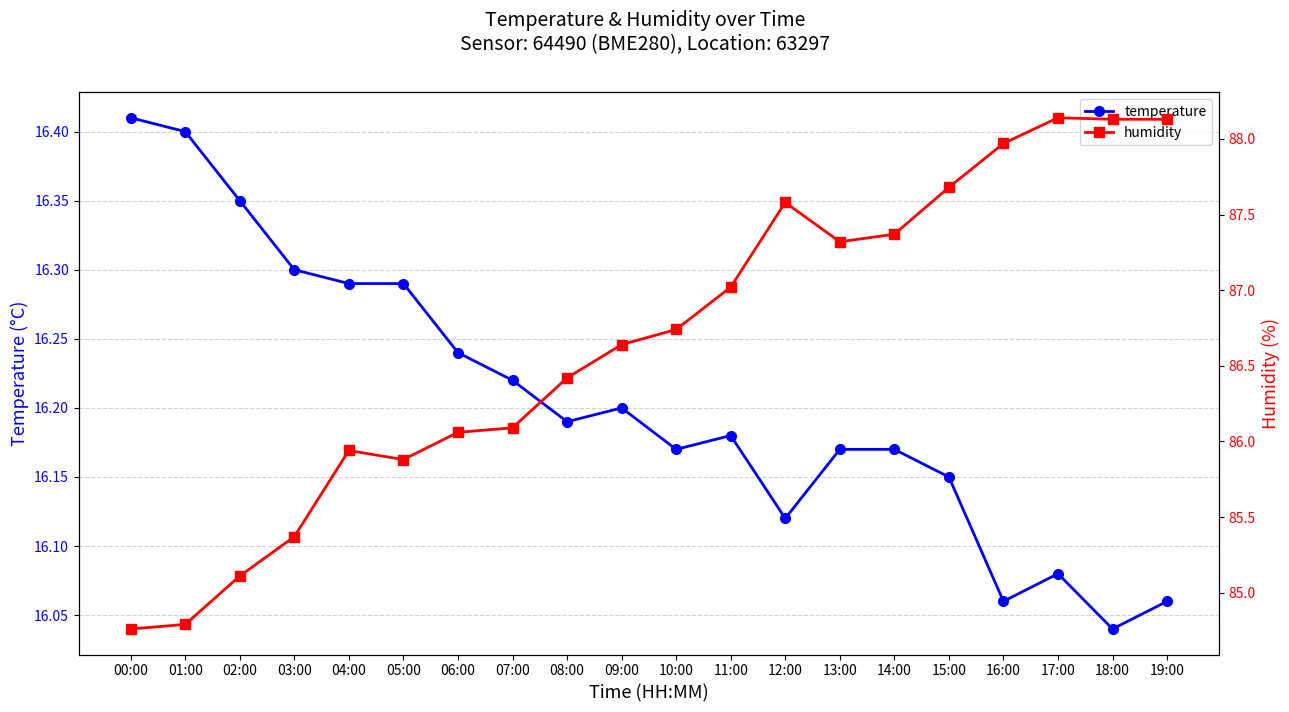

True or false: humidity and temperature intersect in this chart.

False